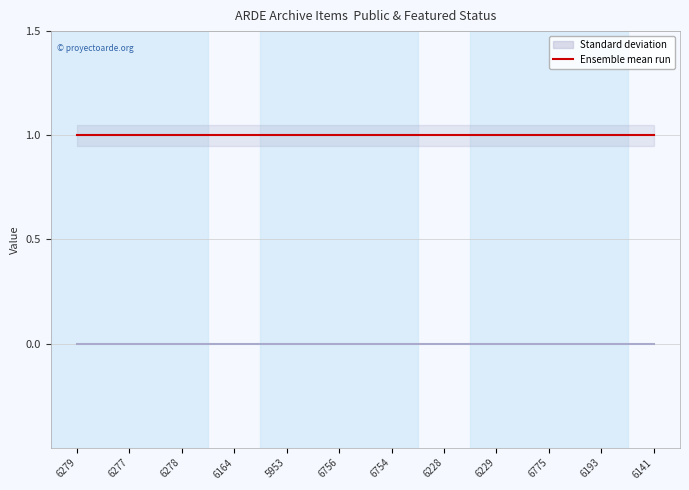

True or false: public and featured cross at least once.

False